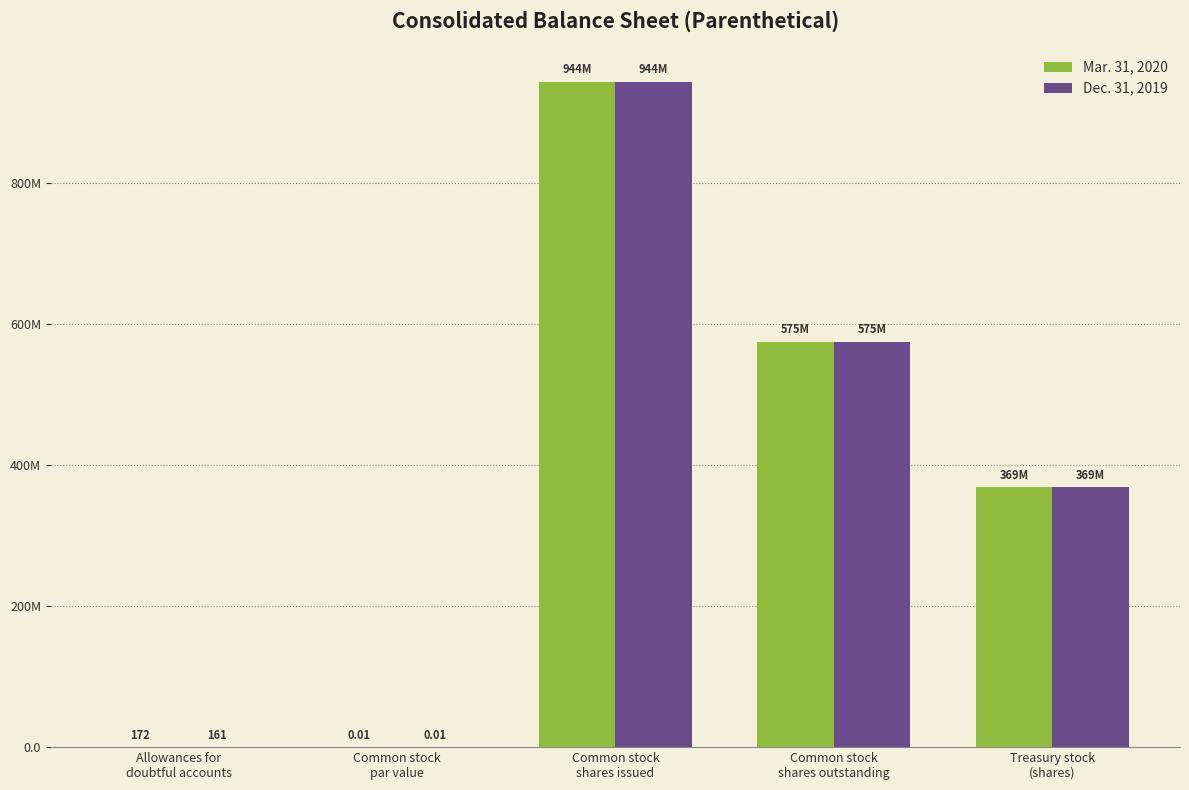

The Mar. 31, 2020 series shows 381152877.6 at Common stock
shares outstanding. True or false?

False